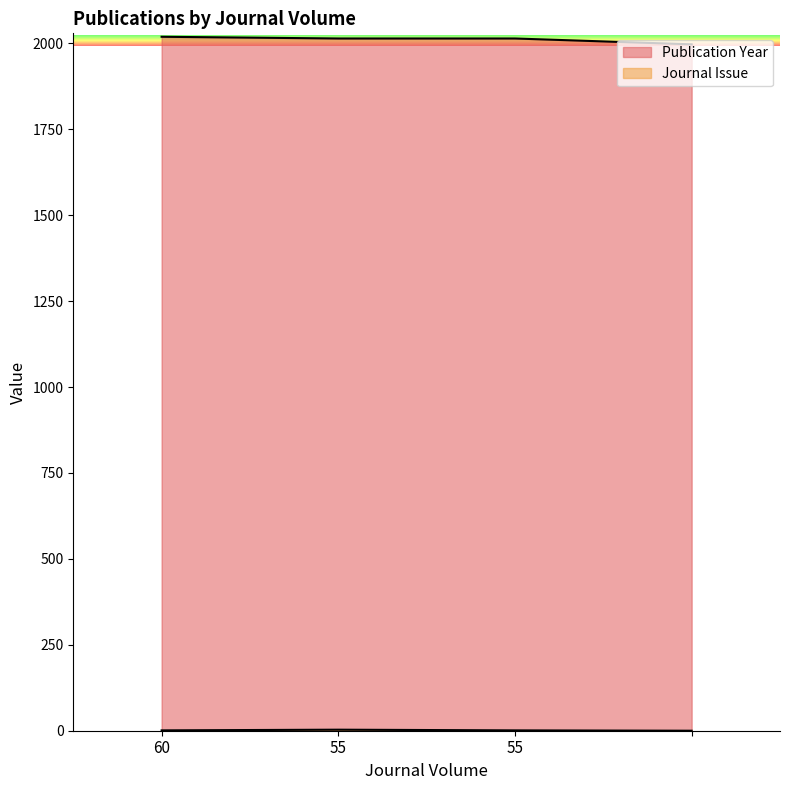

True or false: Publication Year and Journal Issue cross at least once.

False